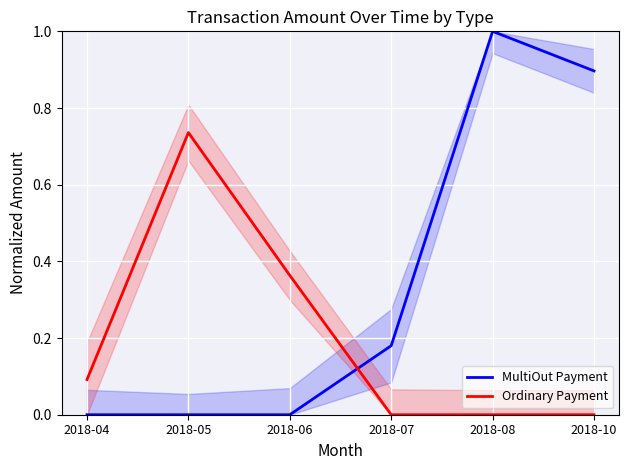

List the series in order of their peak value, highest first.

MultiOut Payment, Ordinary Payment